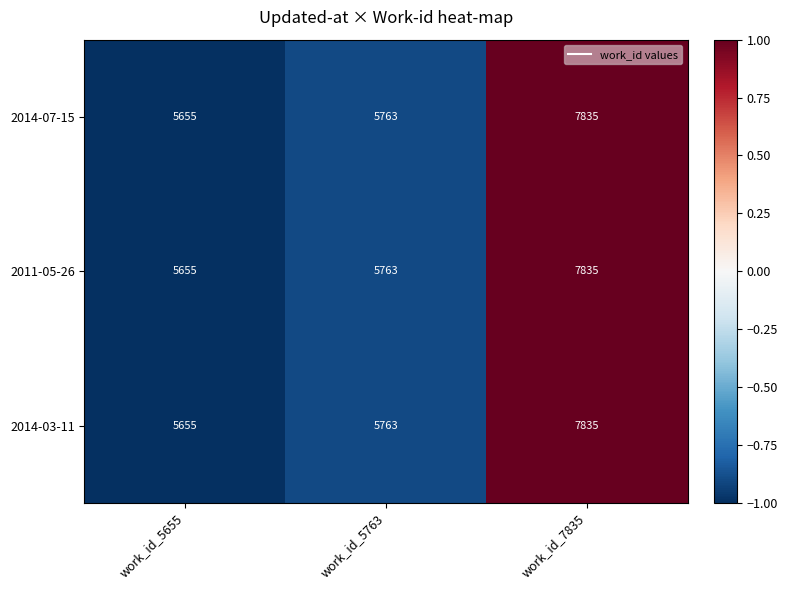

The value of 2014-03-11 at work_id_5655 is 5655. True or false?

True